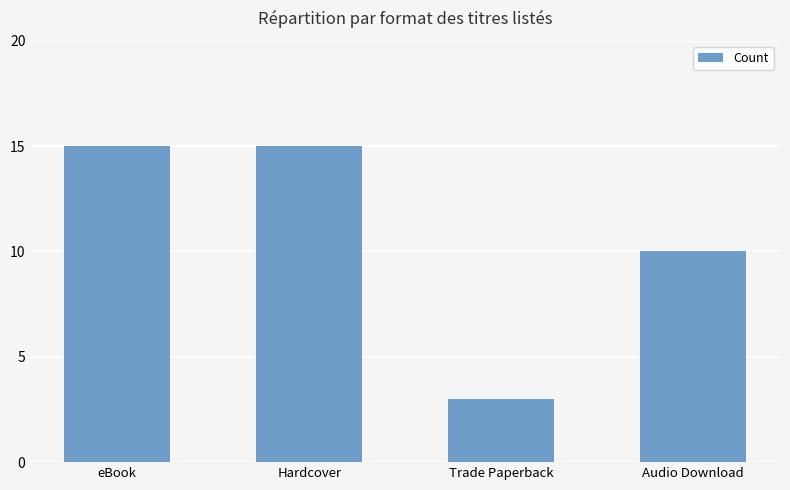

Are the bars horizontal?

No